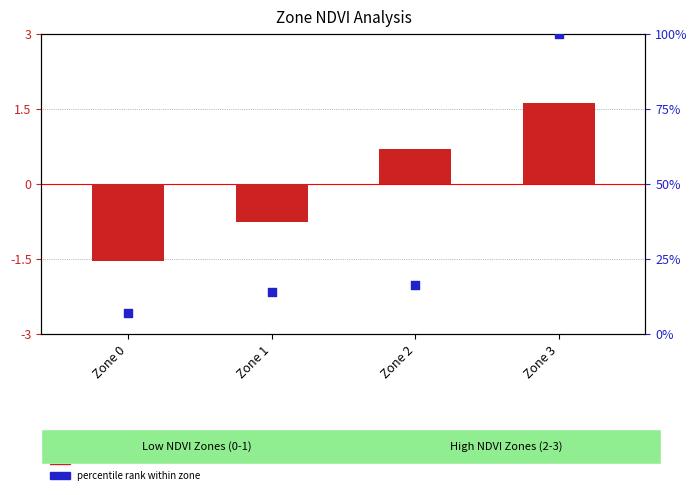

Which series has the widest spread of Y values?

percentile rank within zone